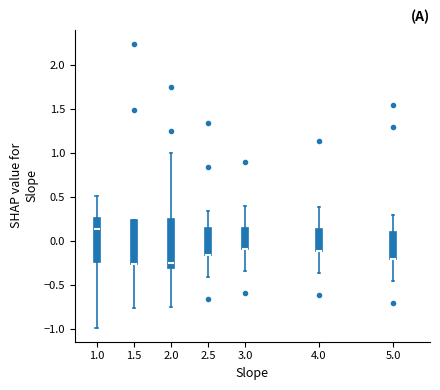

Reading left to right, read every box against the y-axis: the position of its median line, the range the box covers, and the ends of its whiskers. The values are not printed on the chart, so give them approximately, as read against the axis.

1.0: median 0.15, box -0.25 to 0.25, whiskers -1.00 to 0.50
1.5: median -0.25 (drawn on the box's lower edge), box -0.25 to 0.25, whiskers -0.75 to 0.25
2.0: median -0.25, box -0.30 to 0.25, whiskers -0.75 to 1.00
2.5: median -0.15 (drawn on the box's lower edge), box -0.15 to 0.15, whiskers -0.40 to 0.35
3.0: median -0.10 (drawn on the box's lower edge), box -0.10 to 0.15, whiskers -0.35 to 0.40
4.0: median -0.10 (drawn on the box's lower edge), box -0.10 to 0.15, whiskers -0.35 to 0.40
5.0: median -0.20 (drawn on the box's lower edge), box -0.20 to 0.10, whiskers -0.45 to 0.30